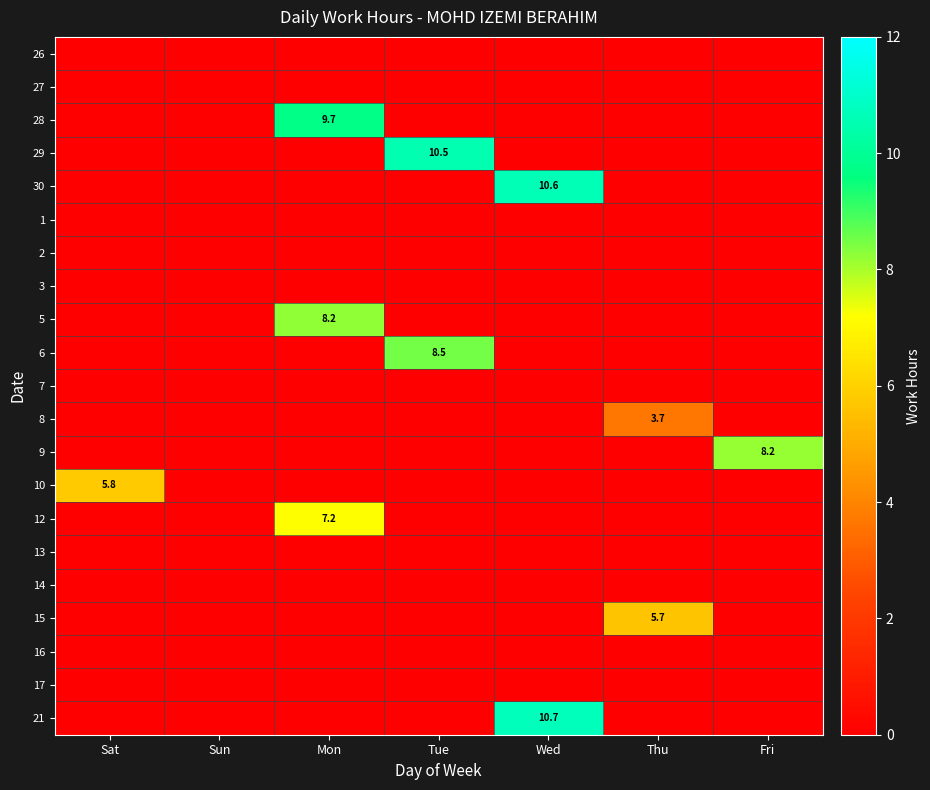

At which label is 5 closest to 4?

Sat